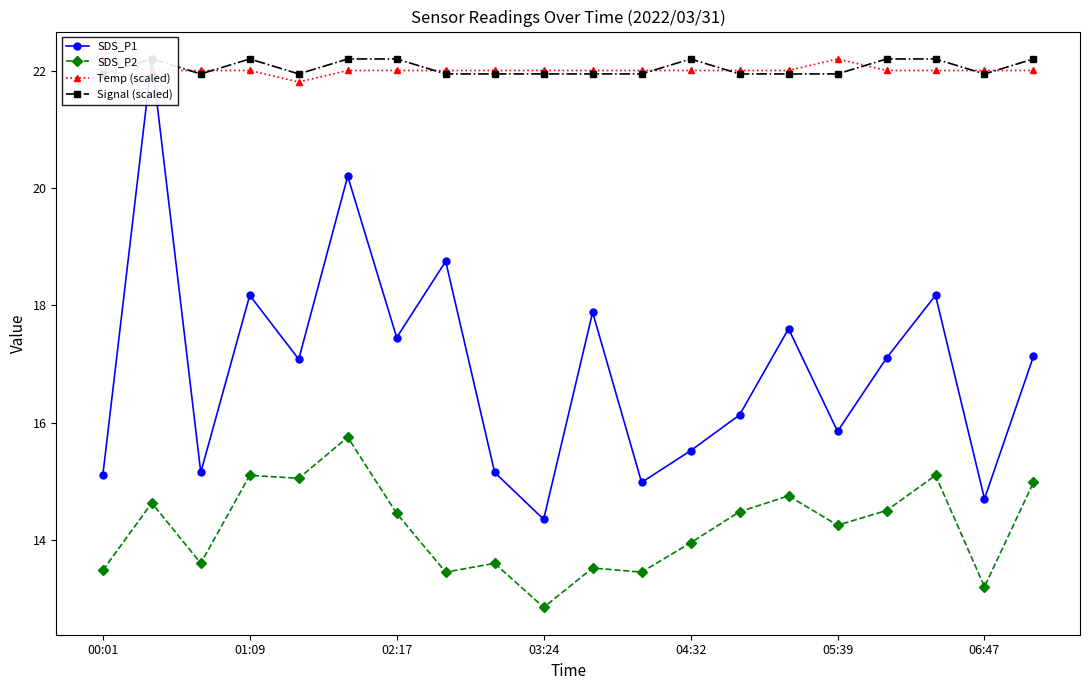

True or false: SDS_P1 has a value of 15.0 at 11.

True